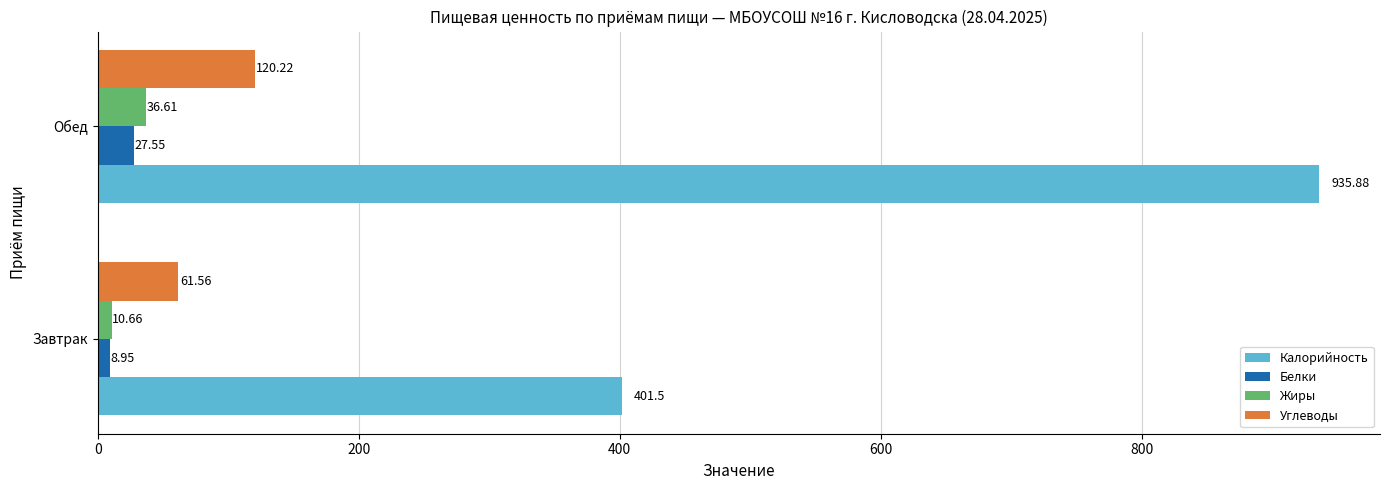

What is the difference between the maximum and minimum values in the Углеводы series?

58.7